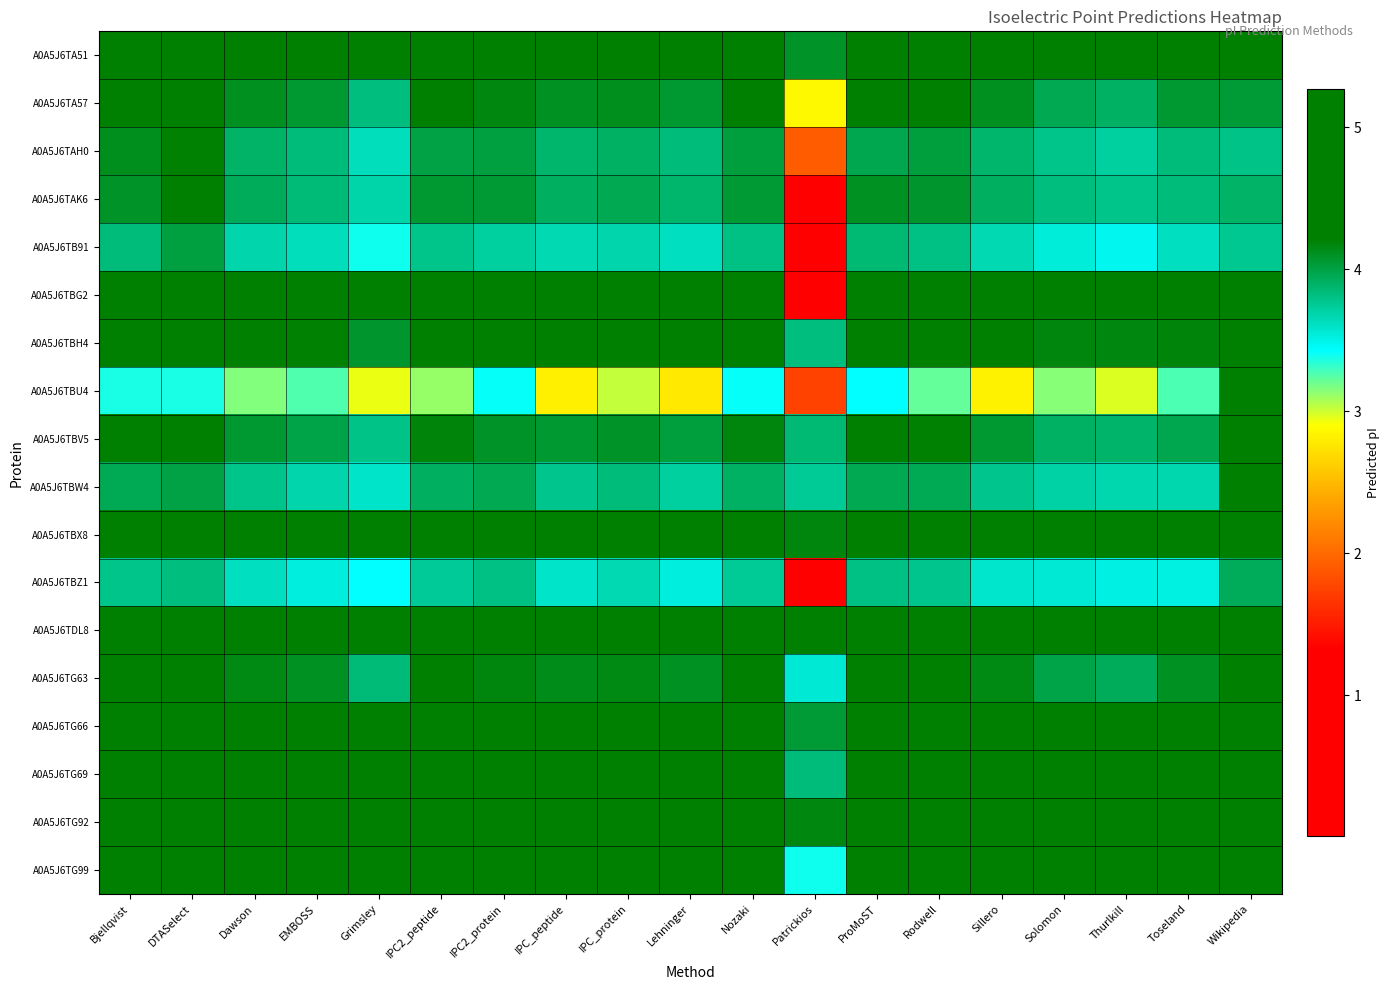

How many series are shown in this chart?

18